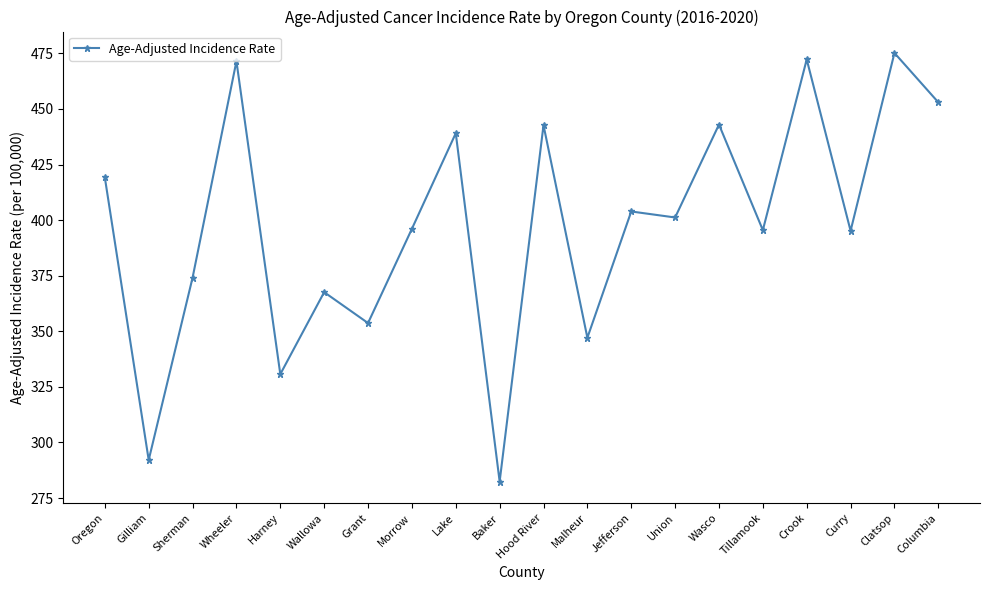

What is the value of the 7th point from the left?

353.7